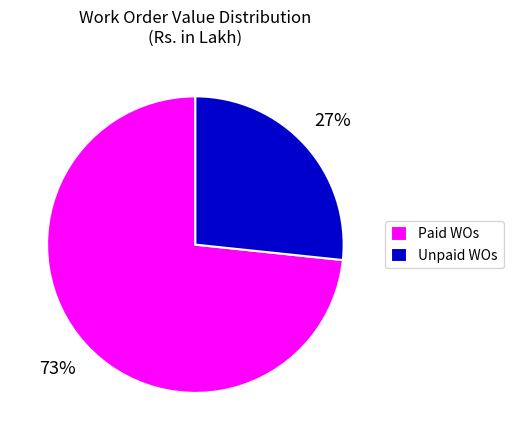

Rank the categories by value from highest to lowest.

Paid WOs, Unpaid WOs